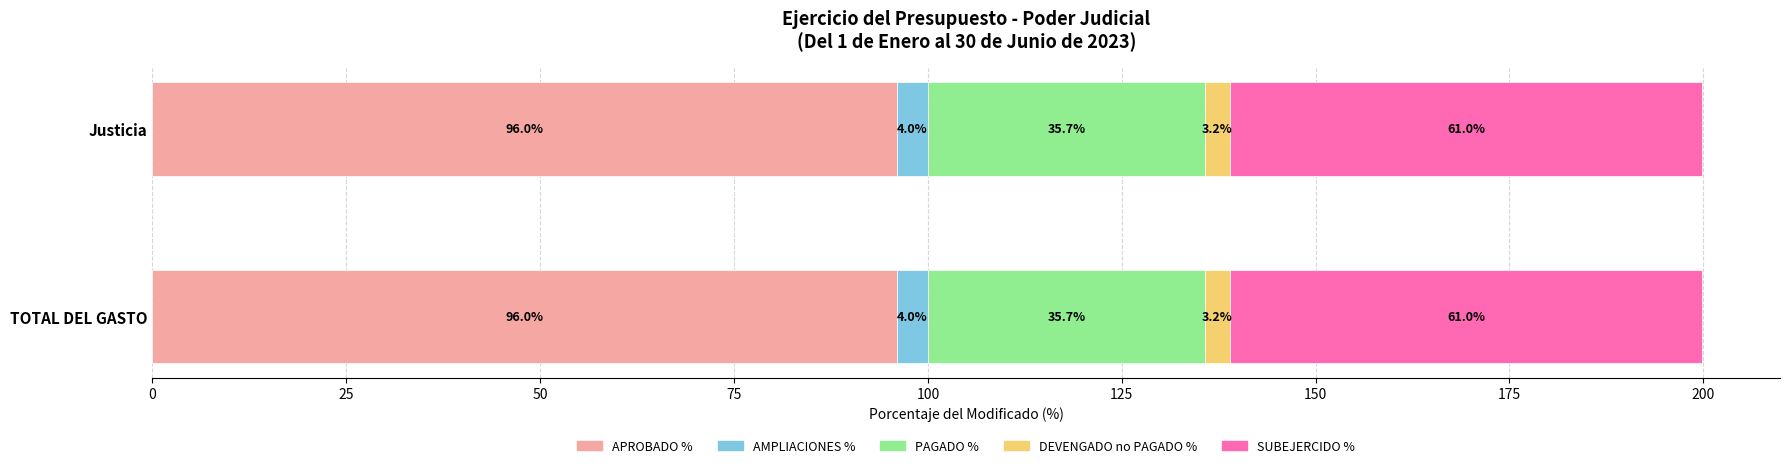

What is the total value across all series at TOTAL DEL GASTO?

199.9